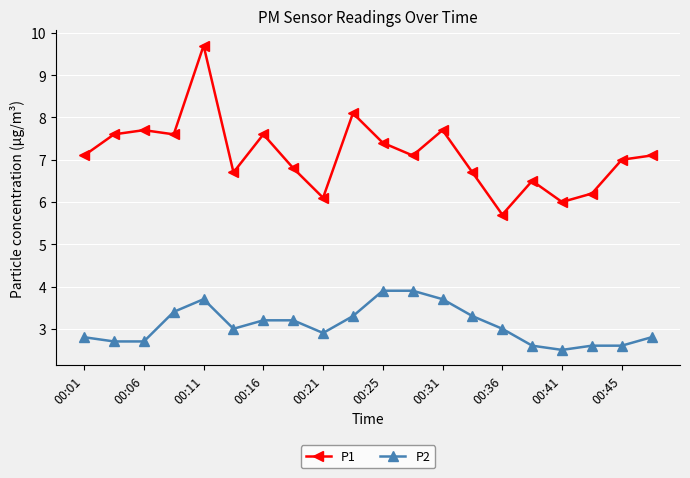

True or false: P2 and P1 cross at least once.

False